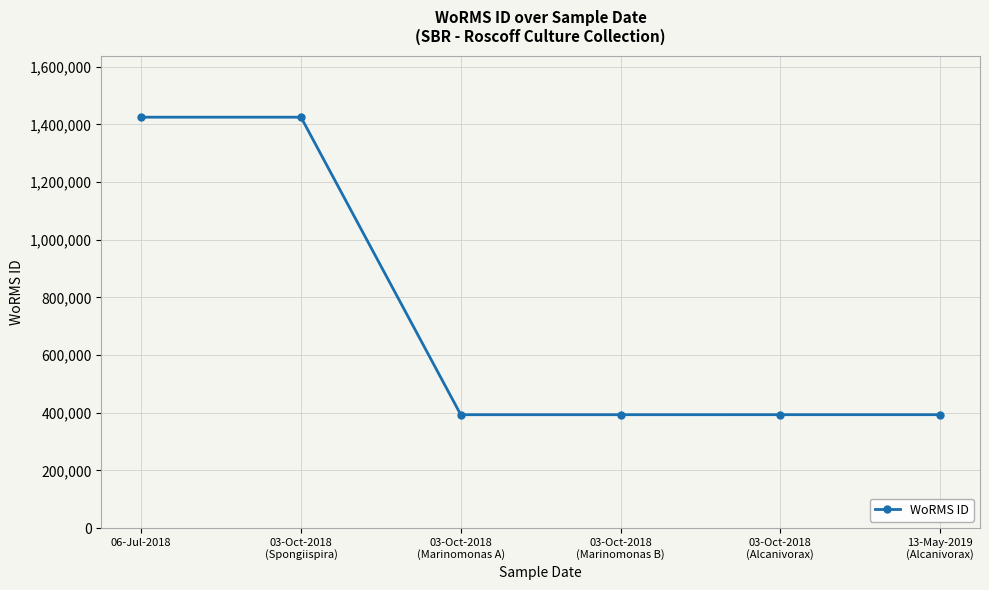

What is the maximum value shown in the chart?

1424891